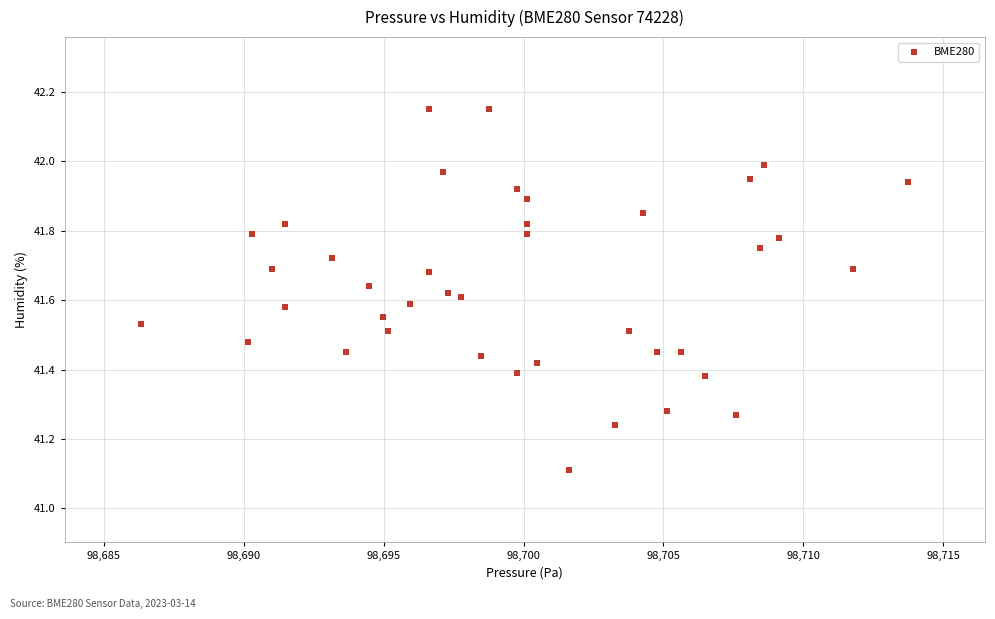

What Y value in the scatter plot is closest to 41?

41.1